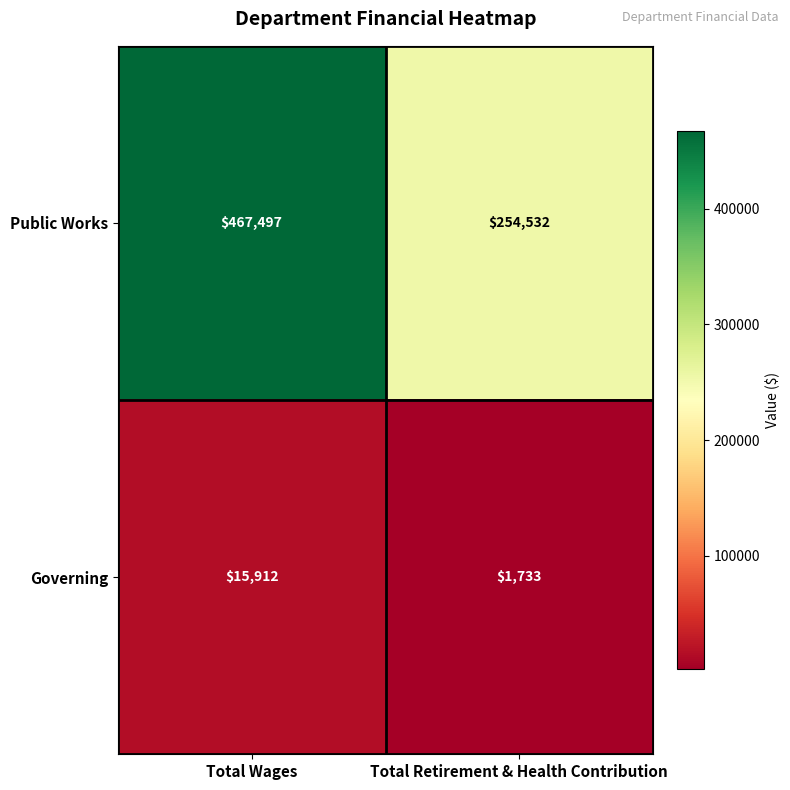

Count the number of categories in the chart.

2